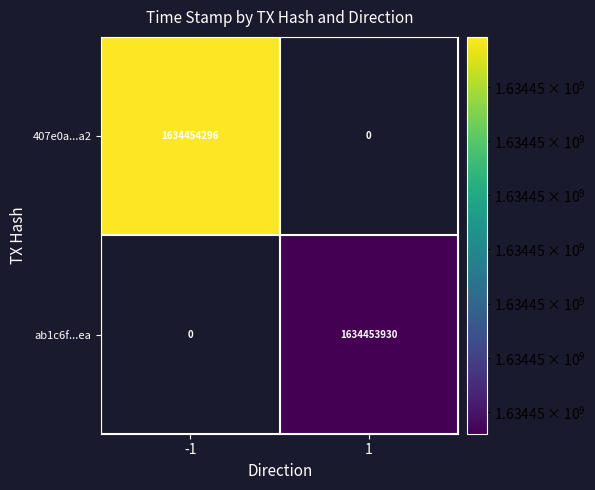

The 407e0a...a2 series shows 2538670964 at -1. True or false?

False